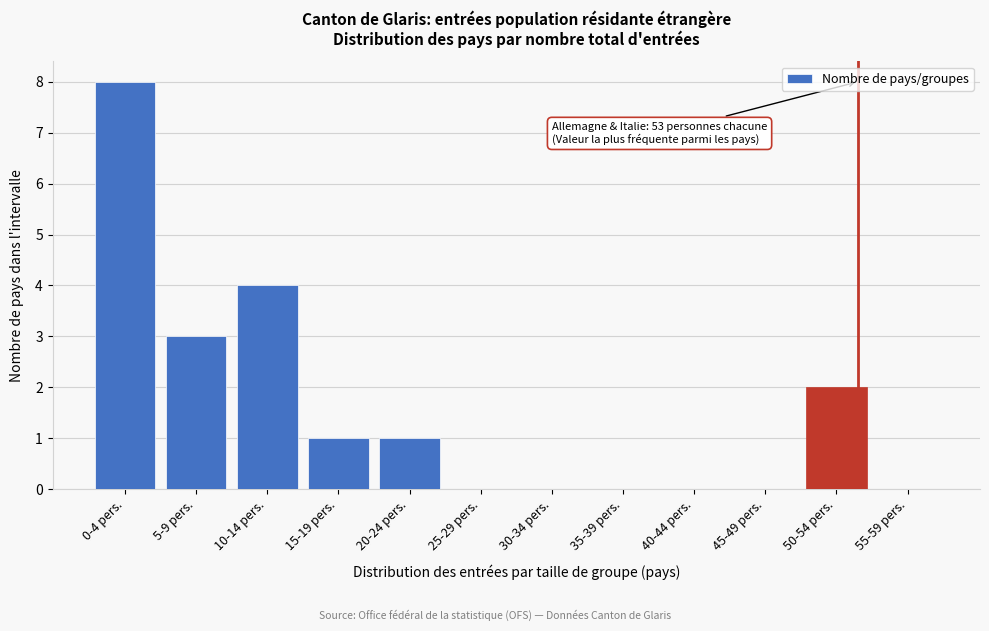

Reading right to left, extract all data points from this chart.

55-59 pers.=0	50-54 pers.=2	45-49 pers.=0	40-44 pers.=0	35-39 pers.=0	30-34 pers.=0	25-29 pers.=0	20-24 pers.=1	15-19 pers.=1	10-14 pers.=4	5-9 pers.=3	0-4 pers.=8